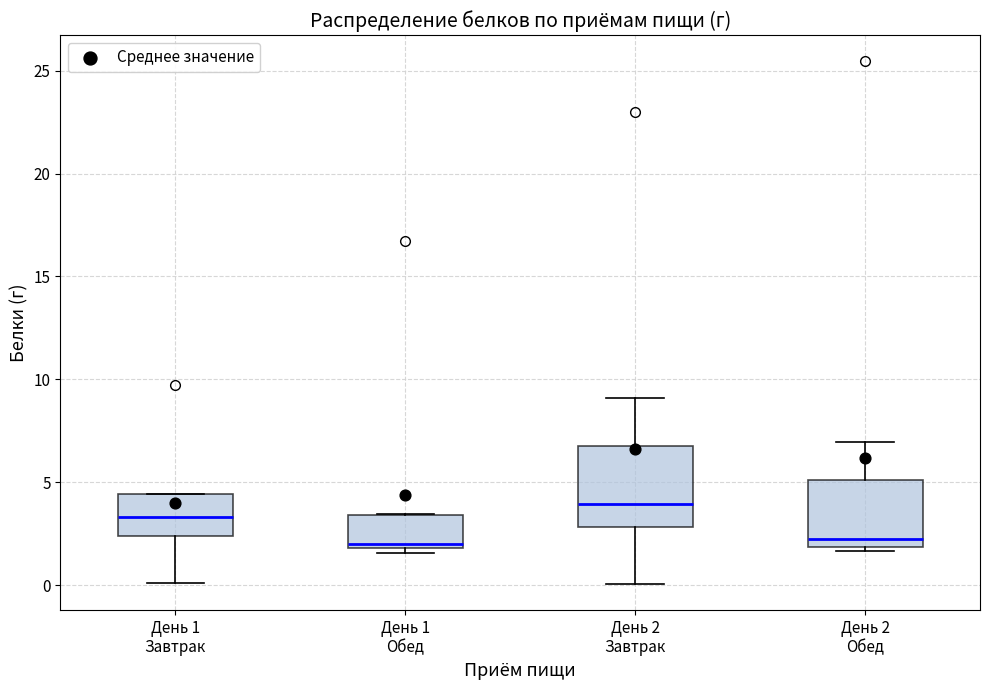

Reading left to right, transcribe this box plot: for each box, give where its median line is, the range the box spans, and where its two whiskers end, as read against the y-axis. The values are not printed on the chart, so give them approximately, as read against the axis.

День 1 Завтрак: median 3.5, box 2.5 to 4.5, whiskers 0.0 to 4.5
День 1 Обед: median 2.0 (just above the box's lower edge), box 2.0 to 3.5, whiskers 1.5 to 3.5
День 2 Завтрак: median 4.0, box 3.0 to 7.0, whiskers 0.0 to 9.0
День 2 Обед: median 2.0 (just above the box's lower edge), box 2.0 to 5.0, whiskers 1.5 to 7.0